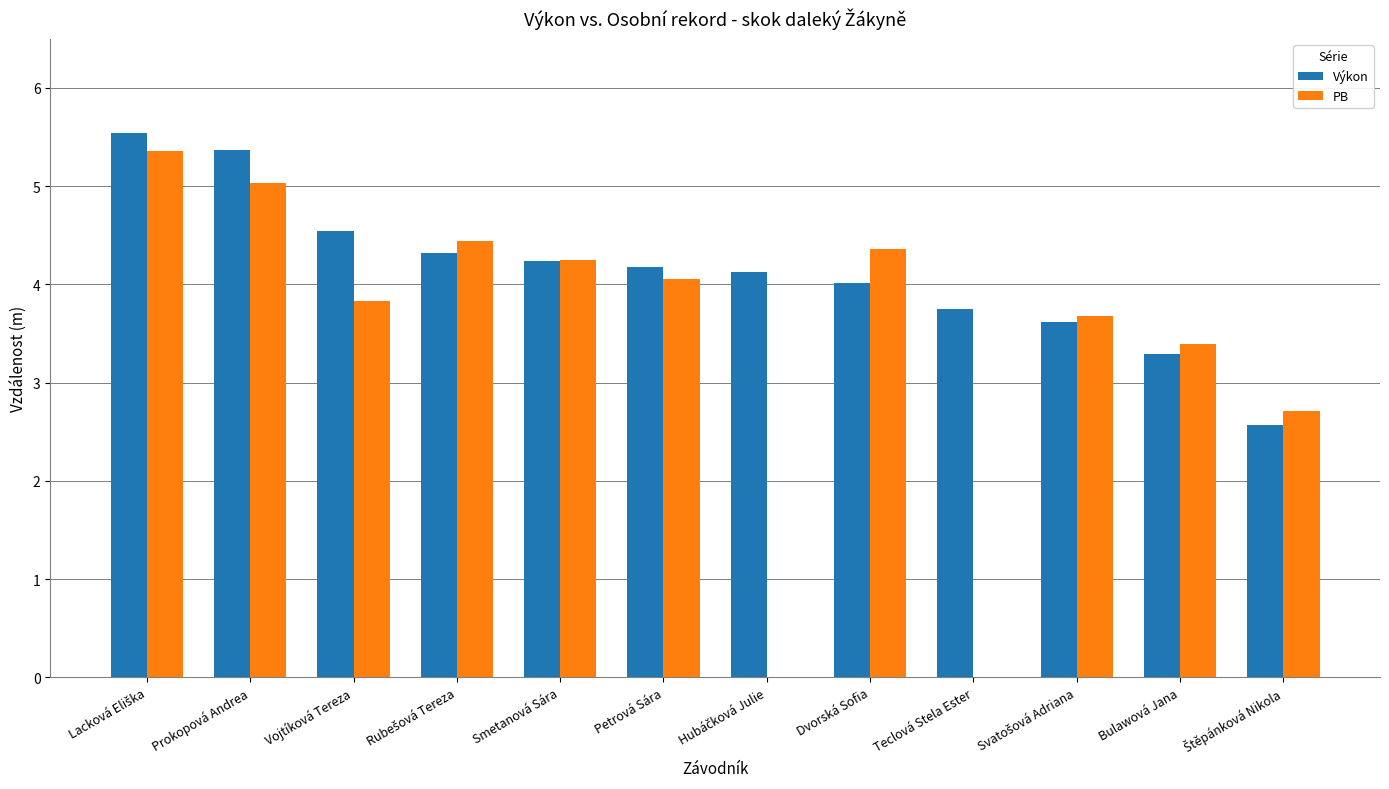

What is the sum of all PB values?

41.1